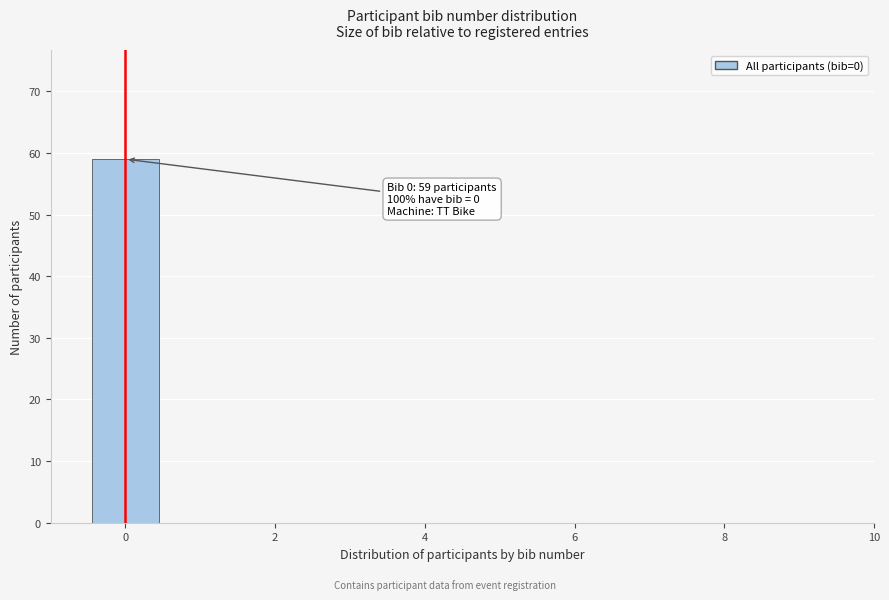

Which range on the x-axis has the tallest bar?

-0.5 to 0.5